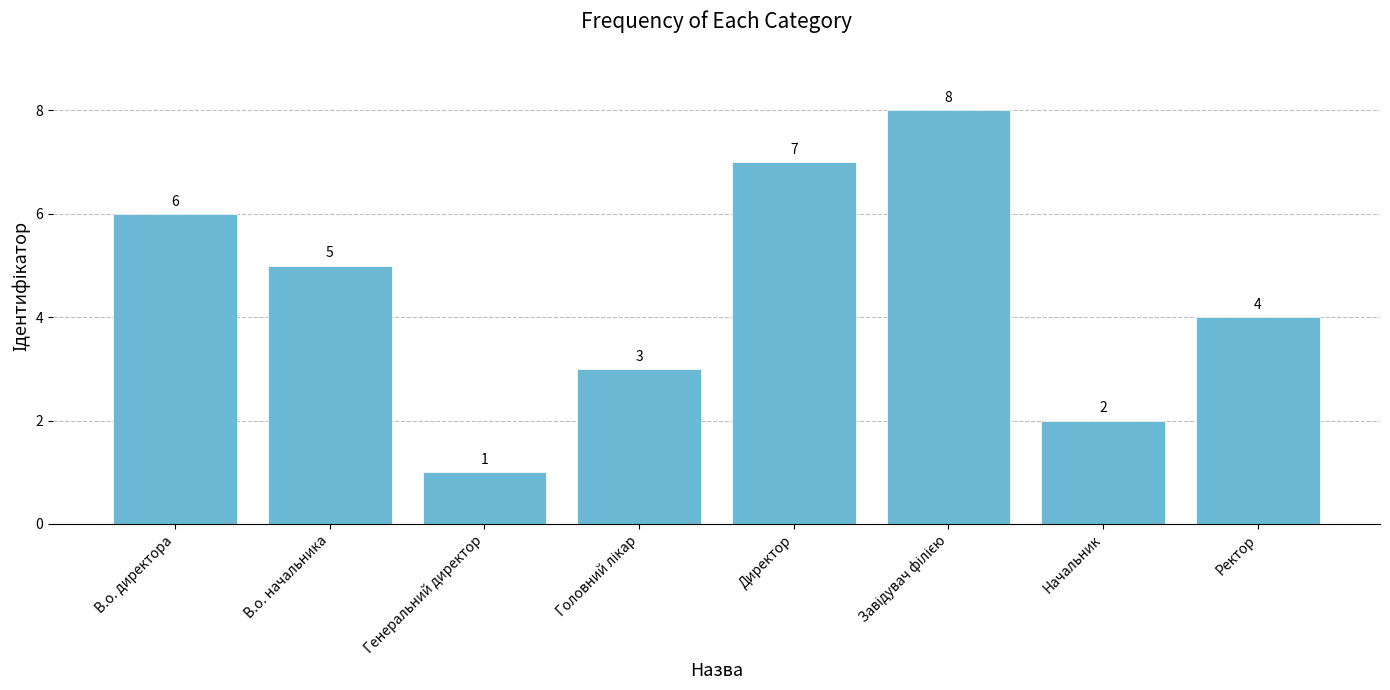

What is the change in value from Генеральний директор to Ректор?

+3